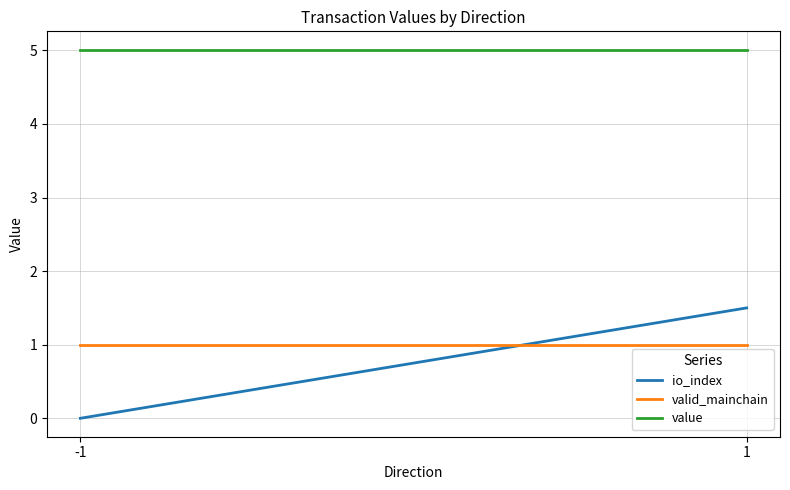

Reading left to right, extract all data points from this chart.

io_index: -1=0.0	1=1.5
valid_mainchain: -1=1.0	1=1.0
value: -1=5.0	1=5.0